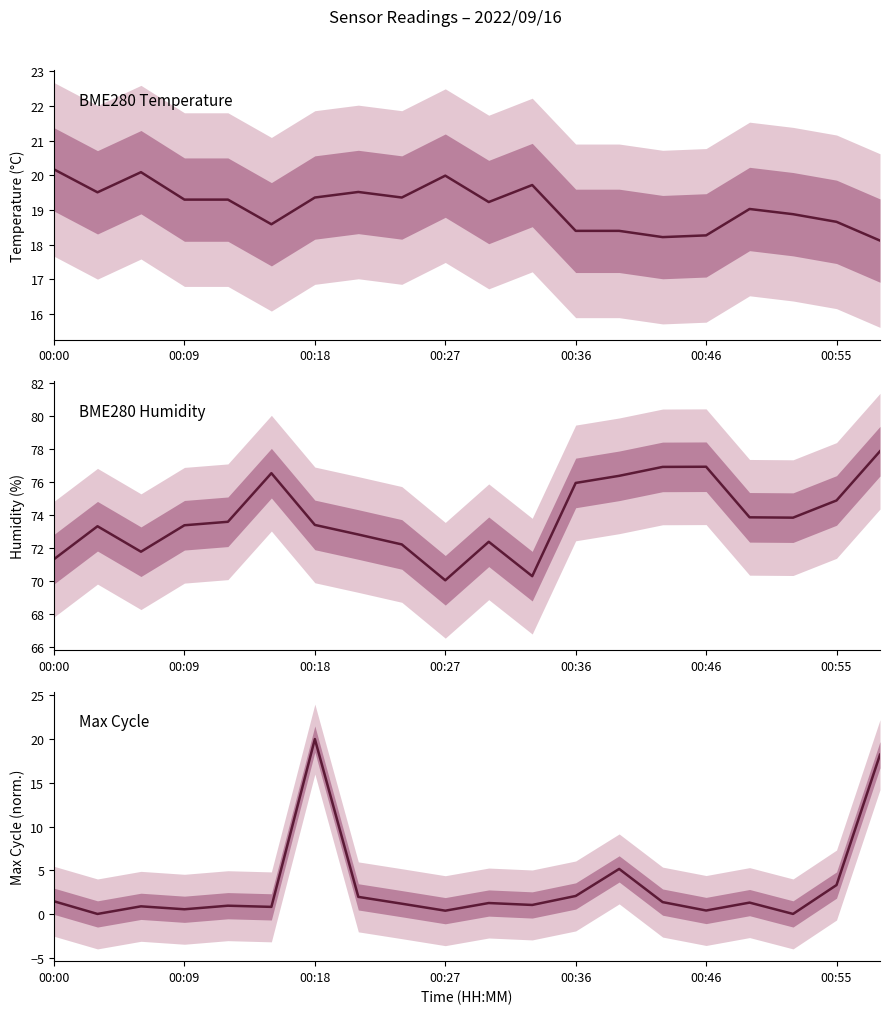

What position from the right is 11?

9